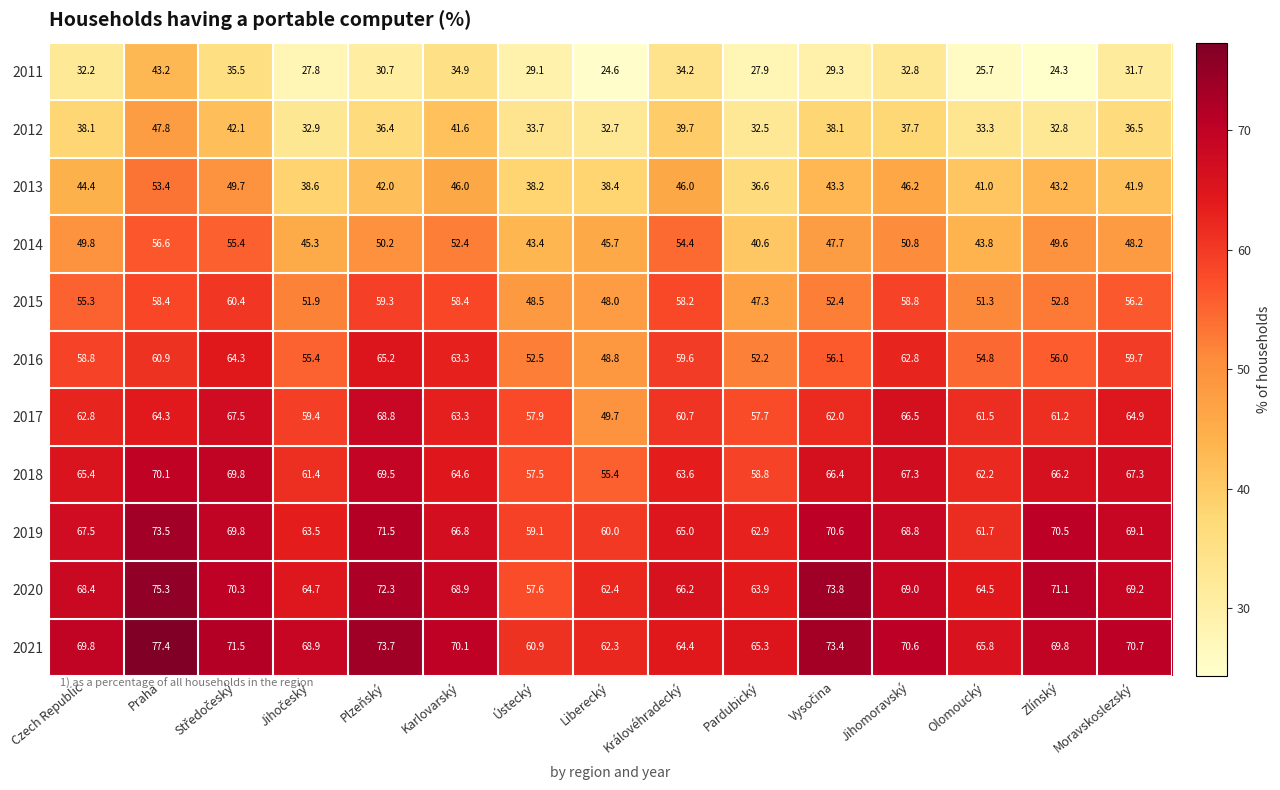

Rank the series by their maximum value, from highest to lowest.

2021, 2020, 2019, 2018, 2017, 2016, 2015, 2014, 2013, 2012, 2011